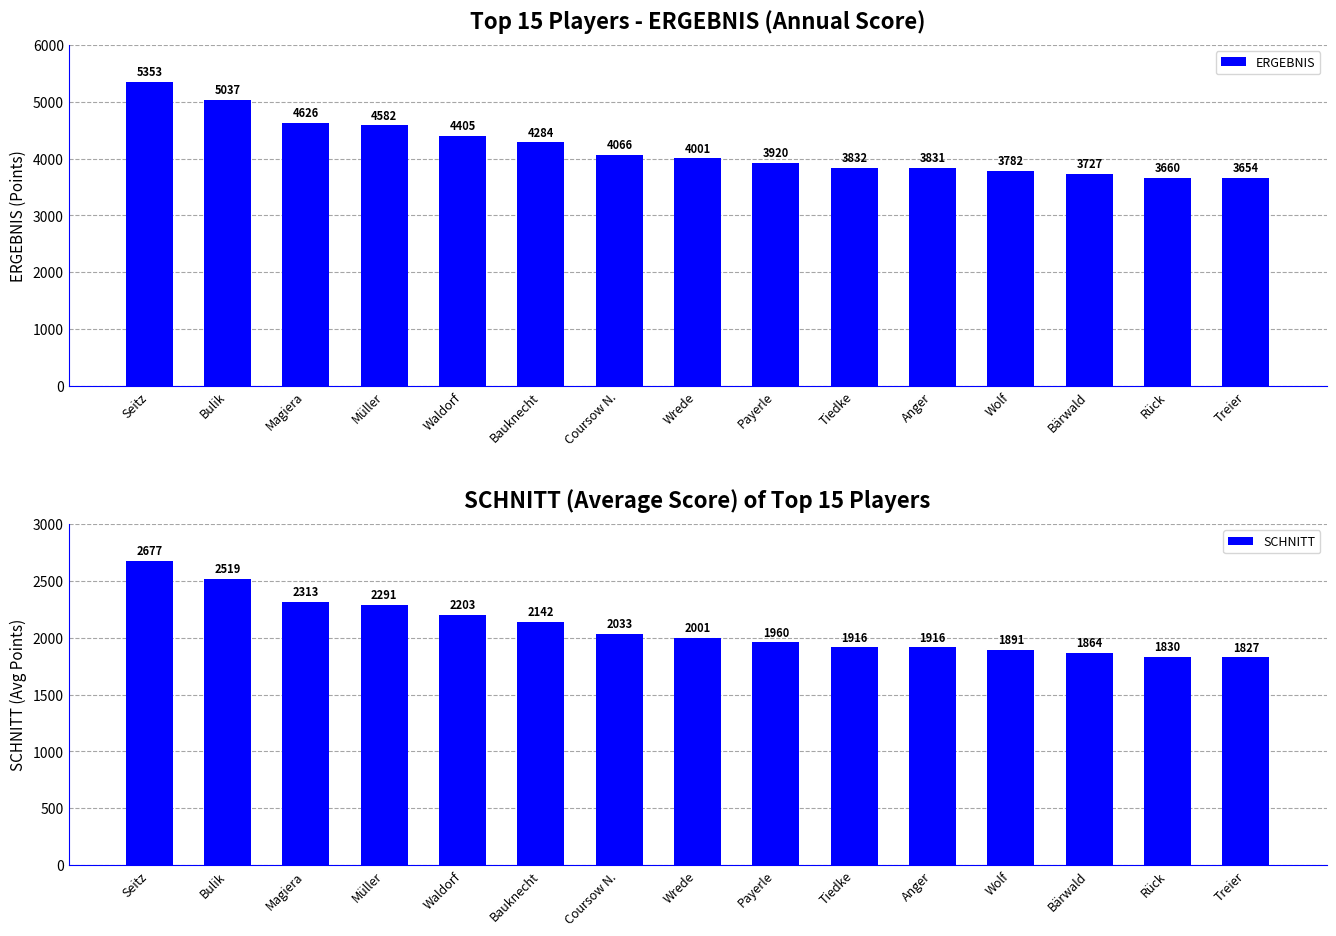

What is the total value across all series at Payerle?

5880